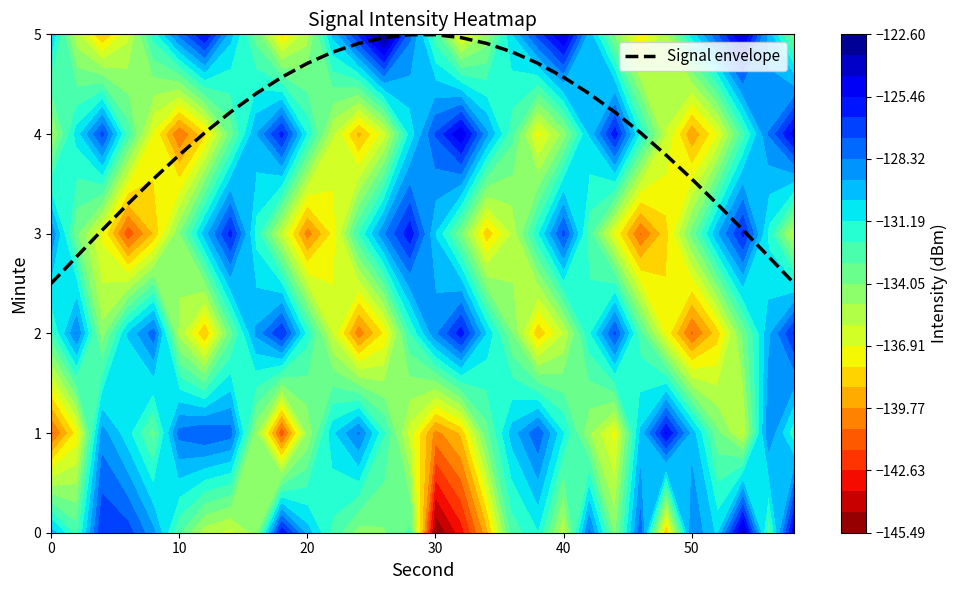

How many data points does each series have?

30